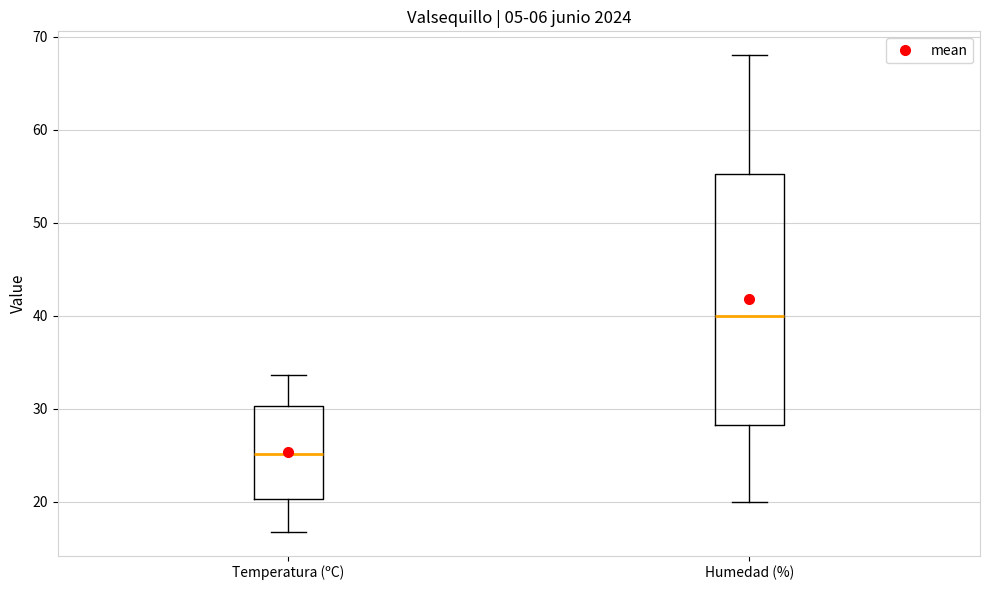

Reading left to right, transcribe this box plot: for each box, give where its median line is, the range the box spans, and where its two whiskers end, as read against the y-axis. The values are not printed on the chart, so give them approximately, as read against the axis.

Temperatura (ºC): median 25, box 20 to 30, whiskers 17 to 34
Humedad (%): median 40, box 28 to 55, whiskers 20 to 68